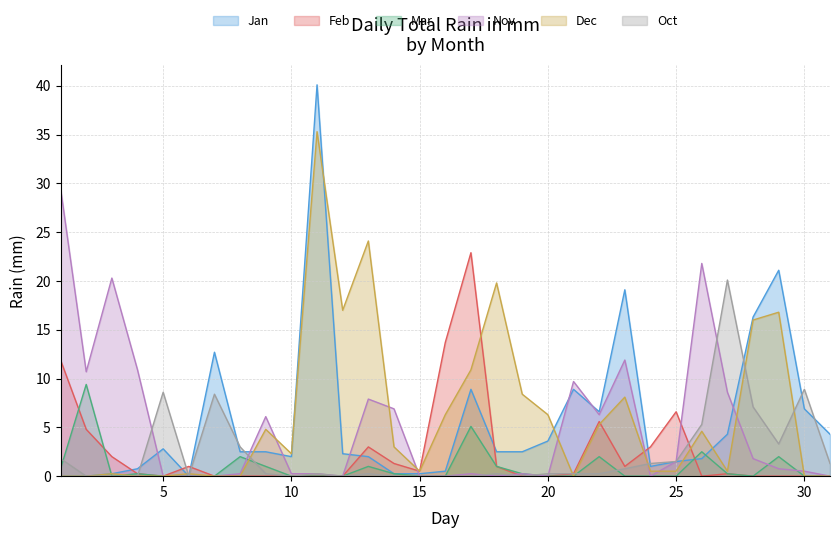

At which label is Oct closest to 10?

30